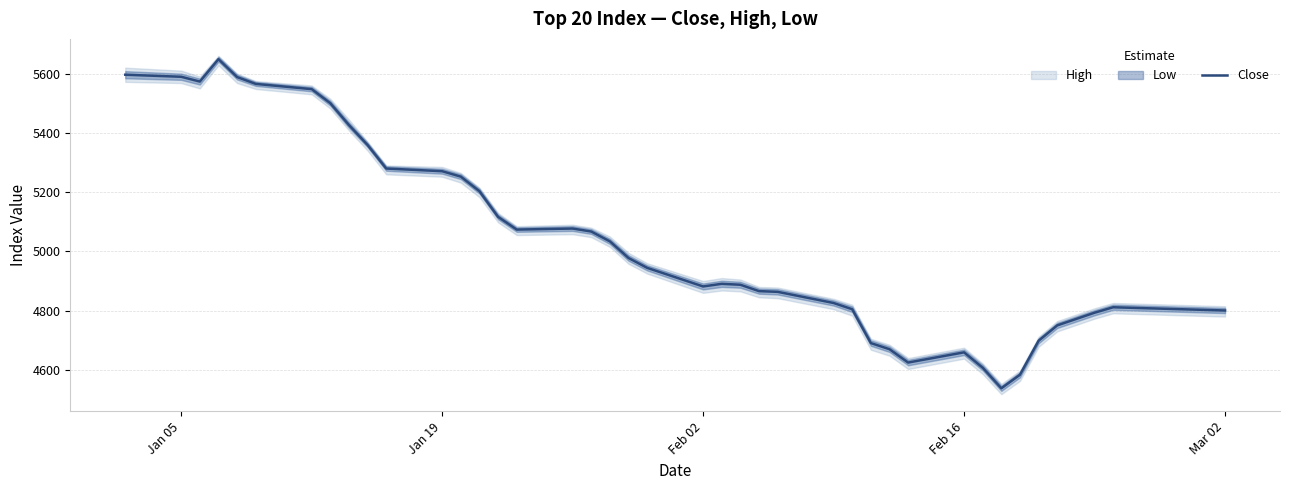

How many data points are less than 4977?

20